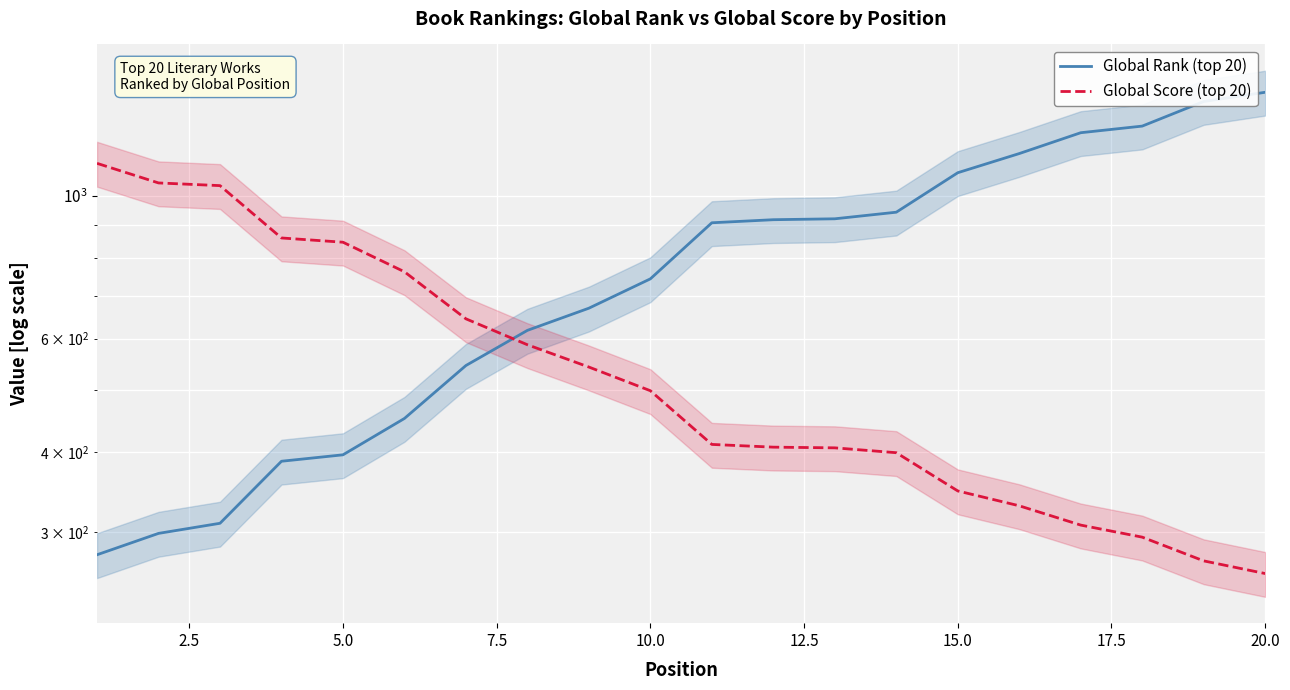

True or false: Global Score (top 20) has a value of 729 at 11.

False